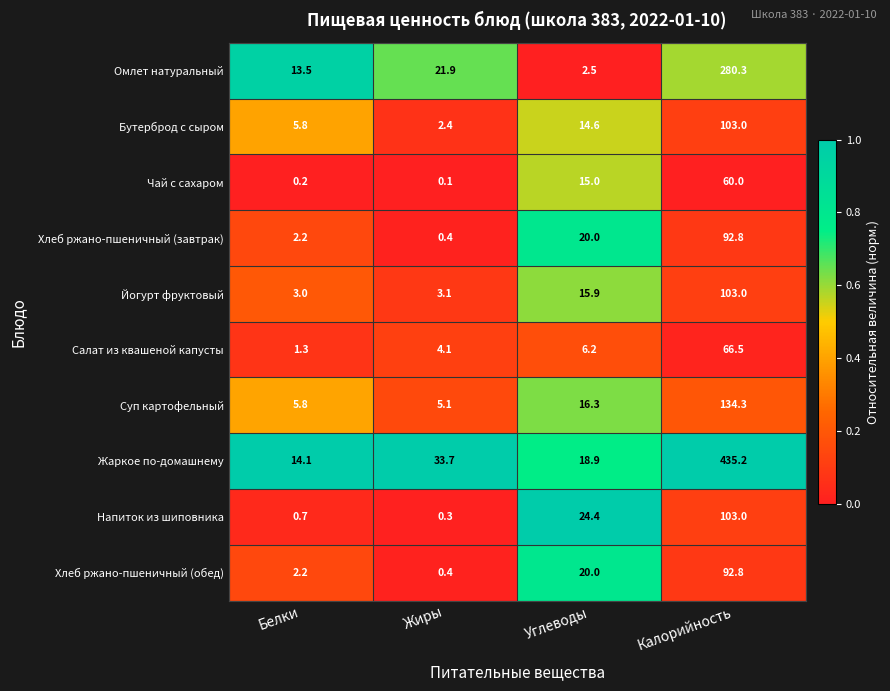

Is the value of Бутерброд с сыром at Жиры greater than the value of Омлет натуральный at Калорийность?

No